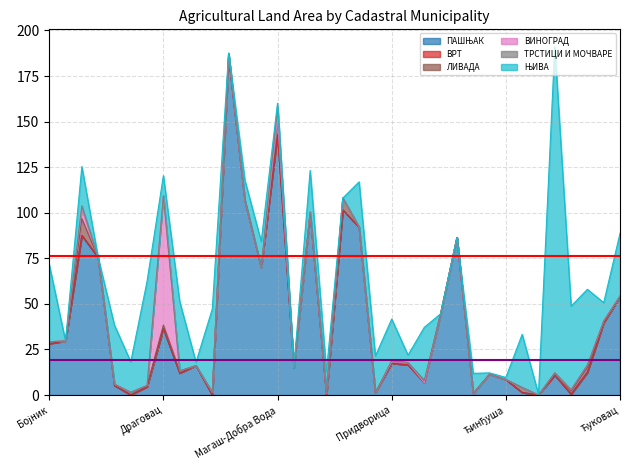

What is the sum of all ПАШЊАК values?

1422.2